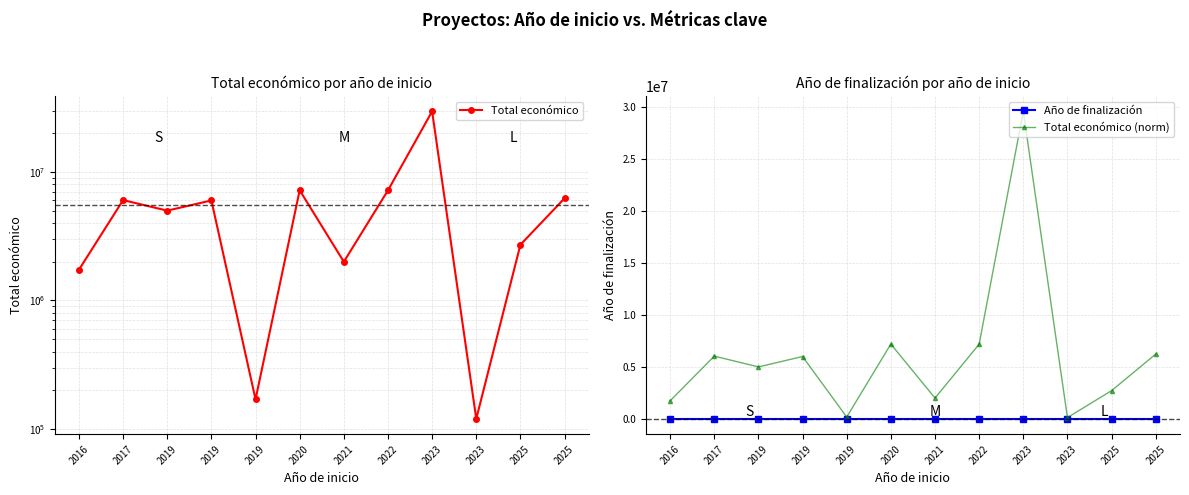

Reading left to right, extract all data points from this chart.

Total económico: 2016=1734237	2017=6039301	2019=4999365	2019=5999968	2019=170121	2020=7199787	2021=1999886	2022=7188013	2023=29609362	2023=120000	2025=2713753	2025=6233144
Año de finalización: 2016=2019	2017=2021	2019=2023	2019=2024	2019=2021	2020=2025	2021=2023	2022=2026	2023=2027	2023=2026	2025=2027	2025=2029
Total económico (norm): 2016=1734237	2017=6039301	2019=4999365	2019=5999968	2019=170121	2020=7199787	2021=1999886	2022=7188013	2023=29609362	2023=120000	2025=2713753	2025=6233144